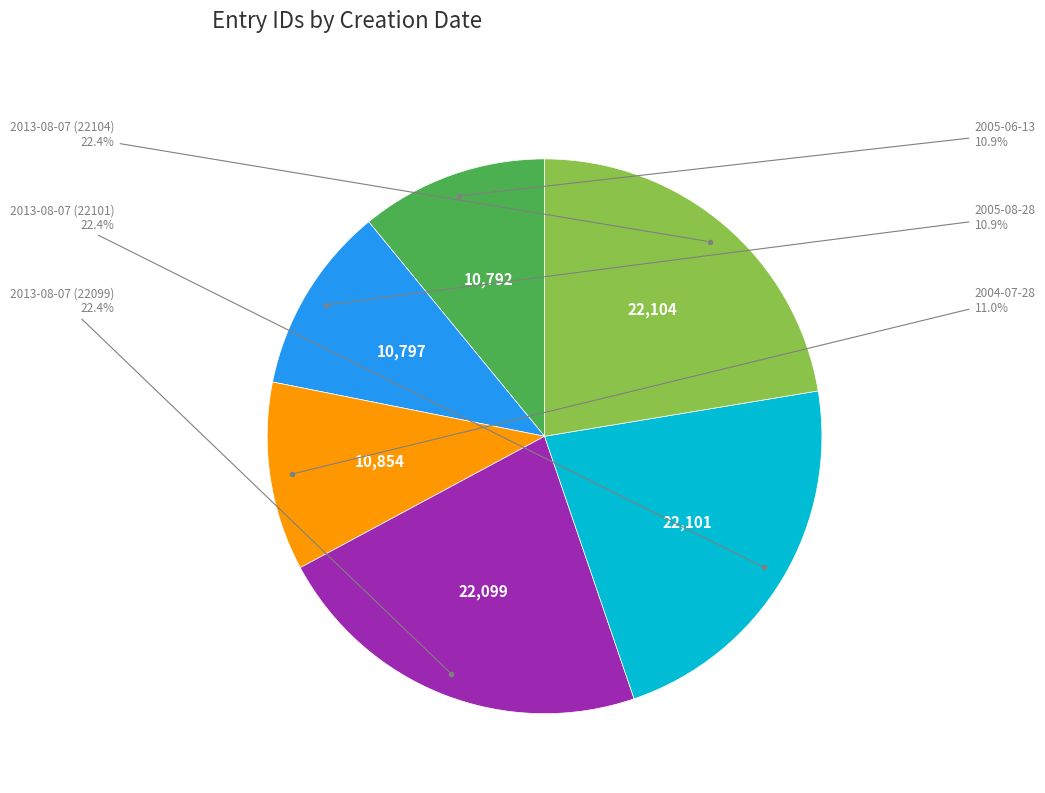

Between 2004-07-28 and 2013-08-07 (22101), which is larger?

2013-08-07 (22101)